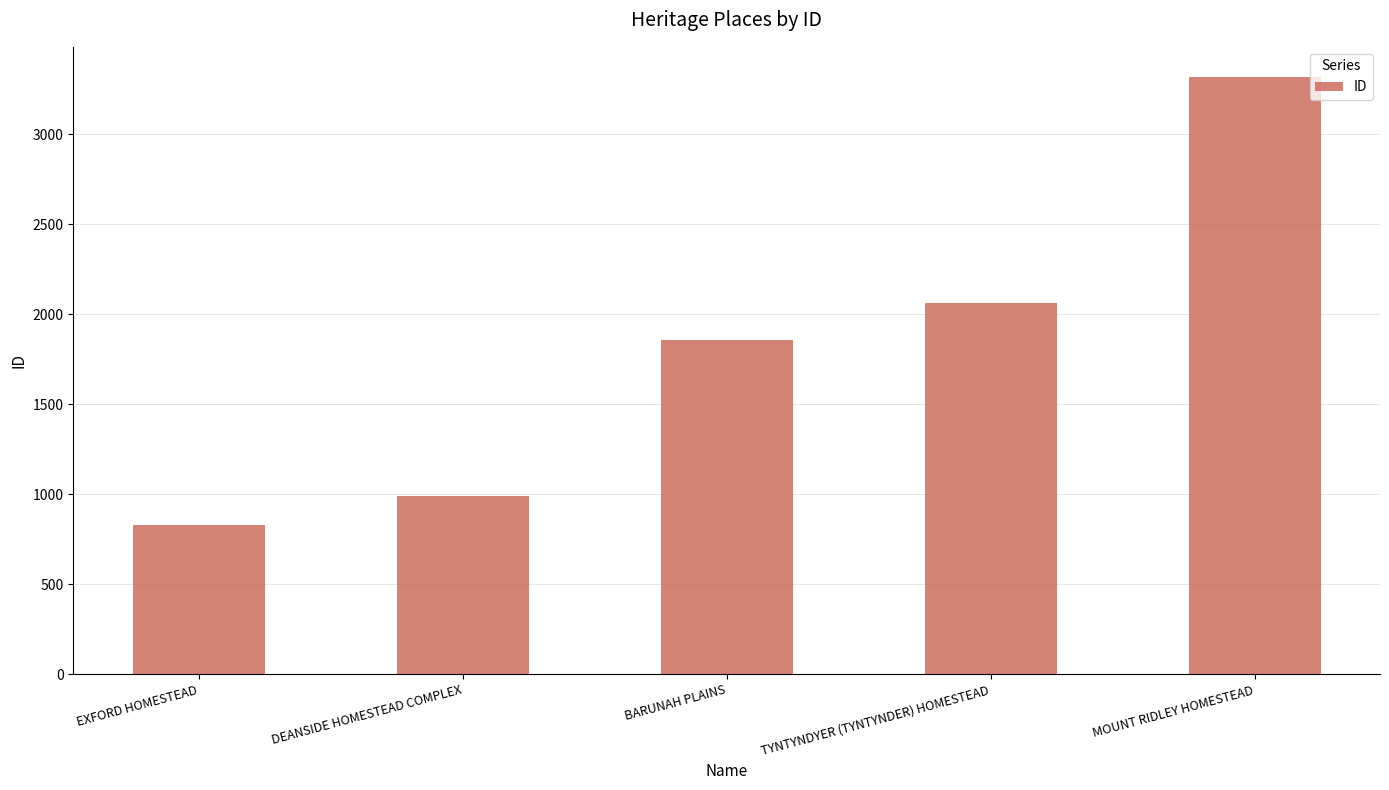

What is the average value?

1814